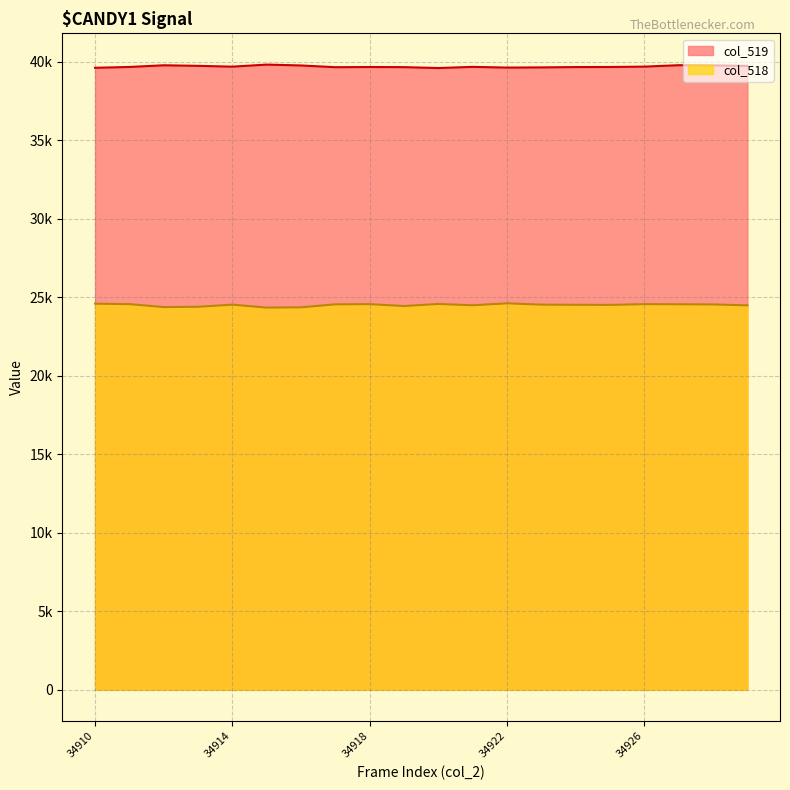

True or false: col_518 and col_519 intersect in this chart.

False